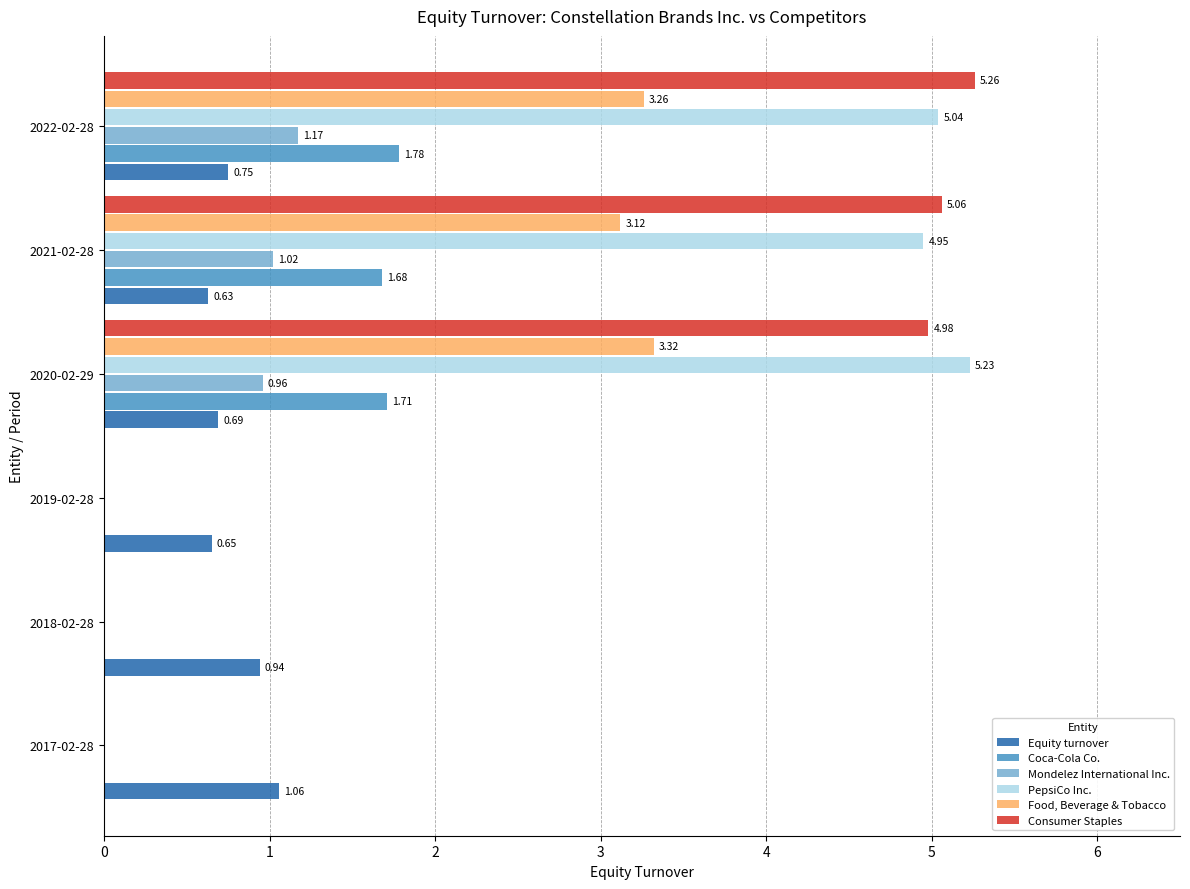

Which series has the largest total across all categories?

Consumer Staples